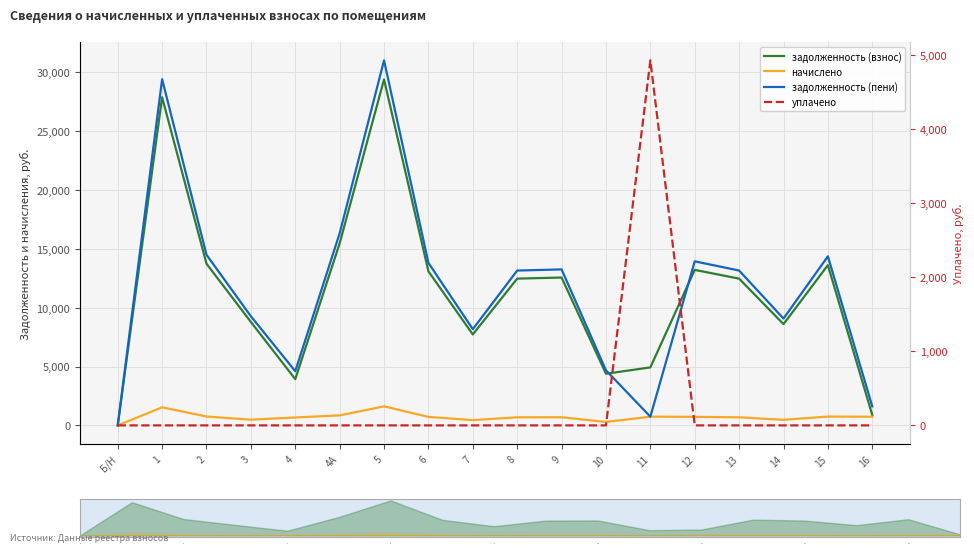

At which label does задолженность (пени) first exceed 13147?

1